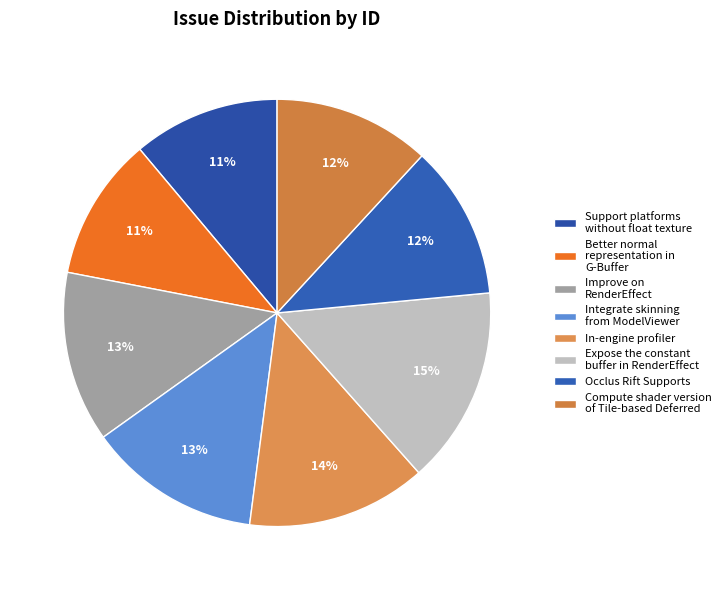

What portion of the pie excludes Better normal representation in G-Buffer?

89.2%